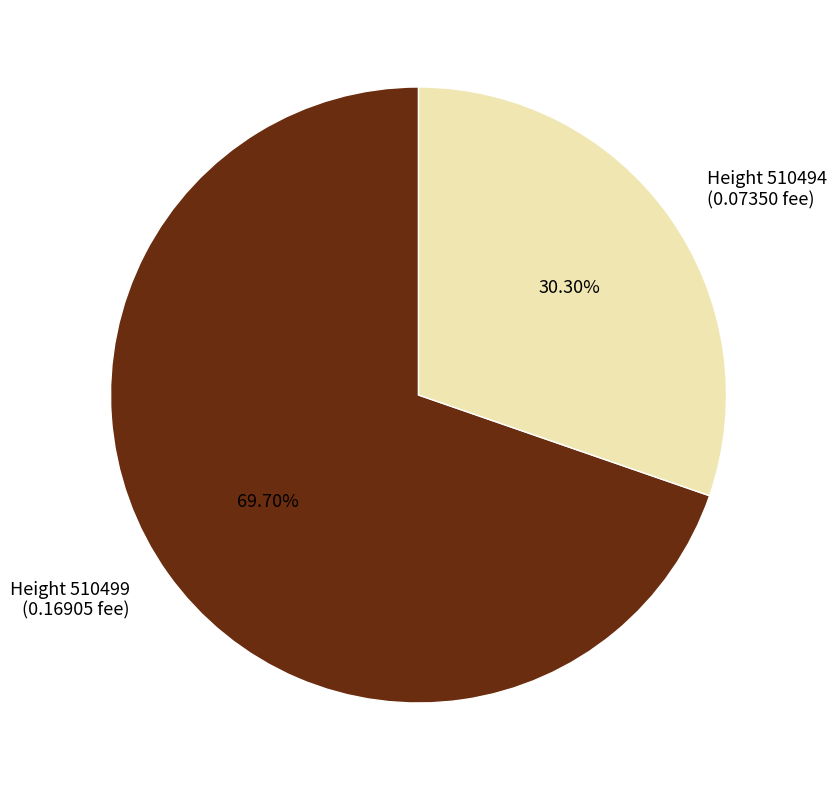

To the nearest percent, what is the average slice percentage?

50%